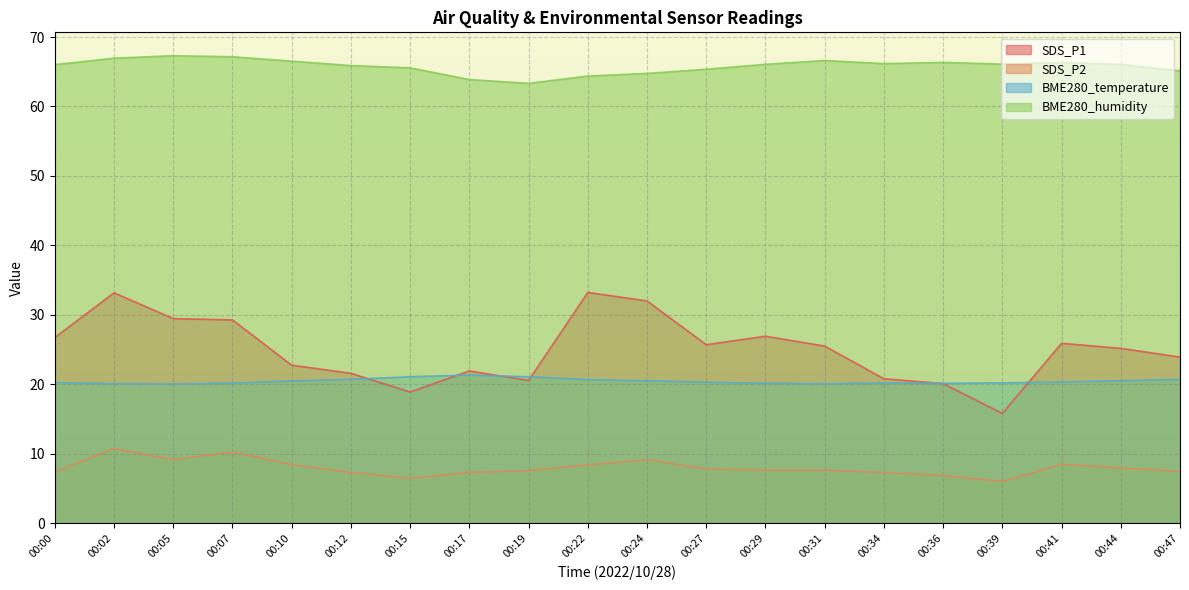

Between 00:07 and 00:41, which is larger?

00:07